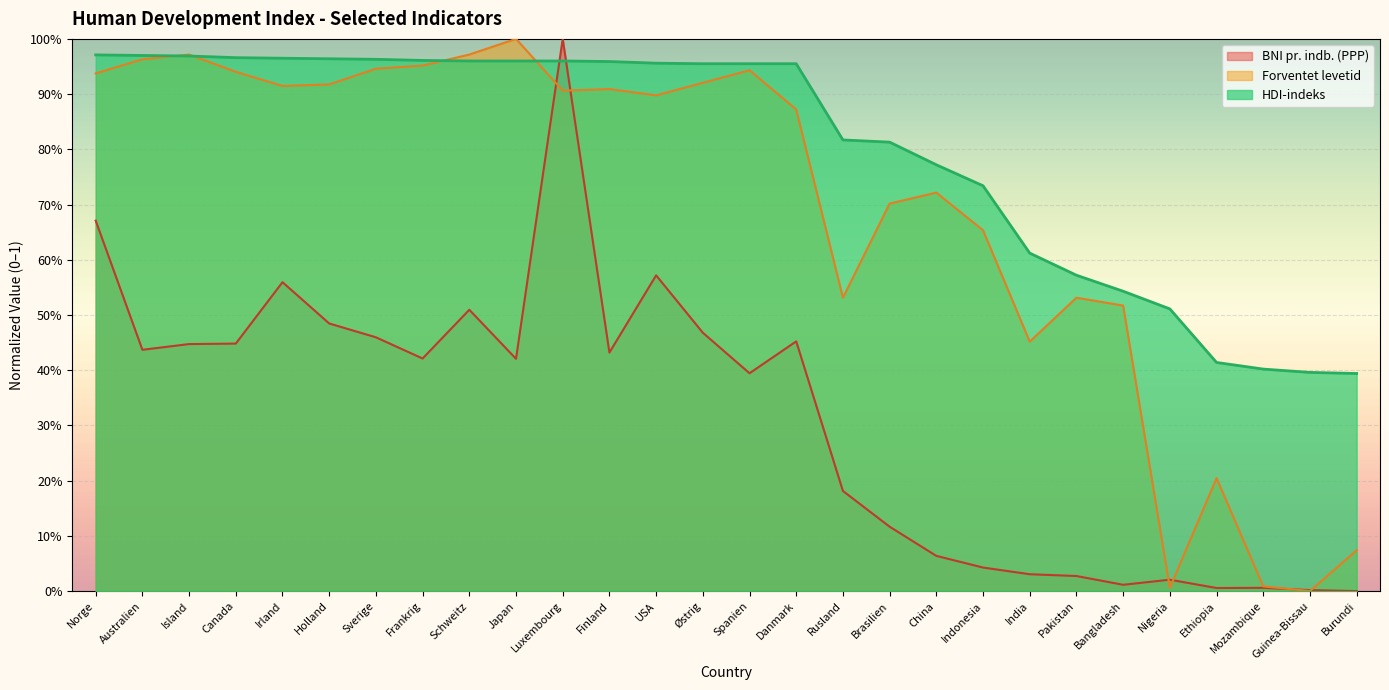

True or false: HDI-indeks has a value of 1.0 at Island.

True